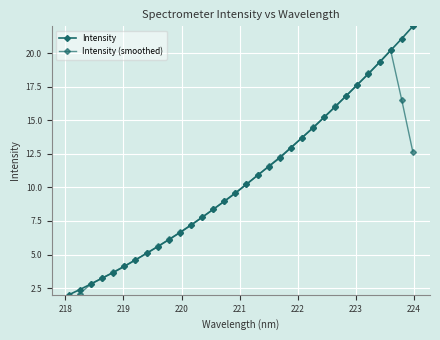

At how many categories does at least one series exceed 9?

17